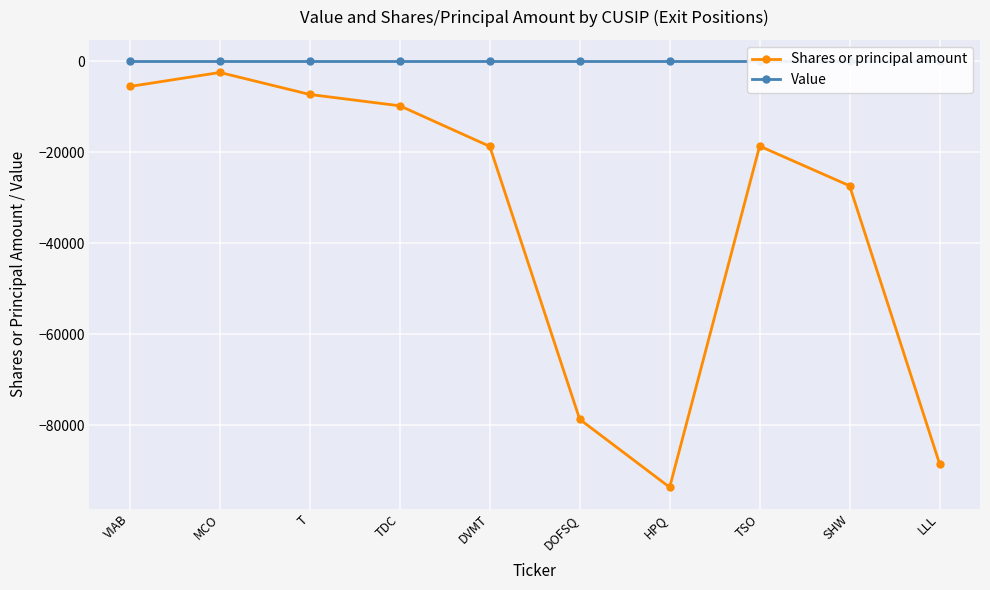

True or false: Shares or principal amount and Value cross at least once.

False